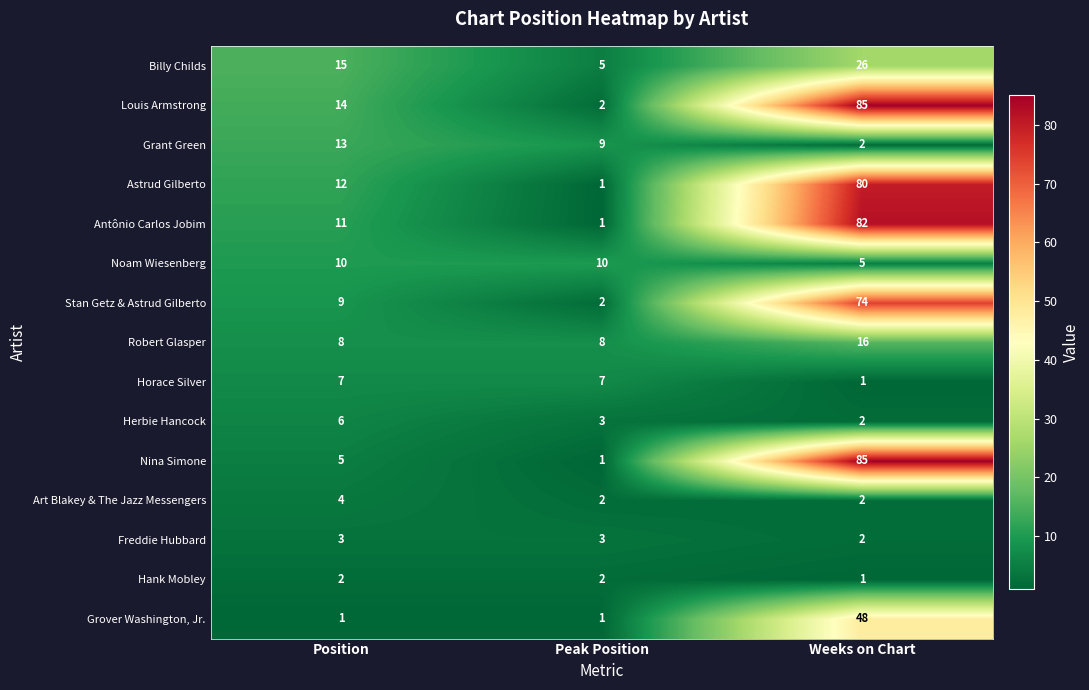

What is the sum of all Freddie Hubbard values?

8